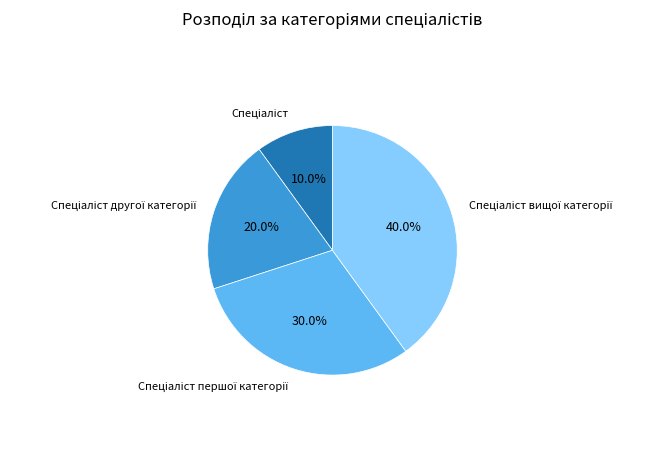

Is there a majority slice in this chart?

No